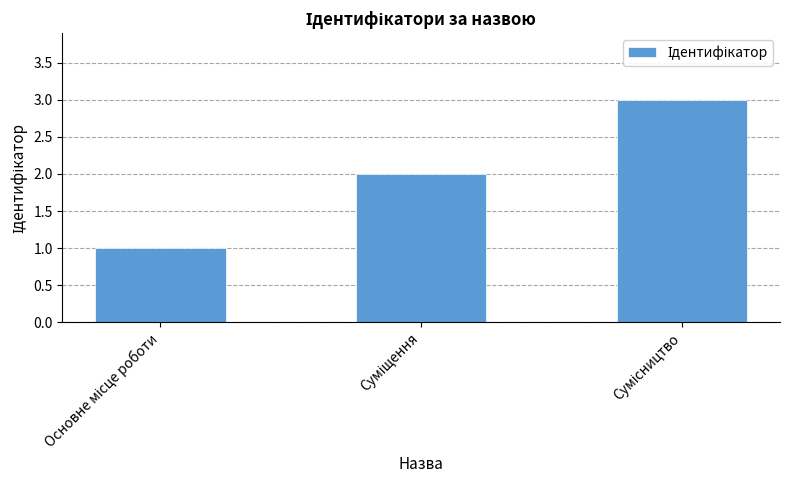

What is the maximum value shown in the chart?

3